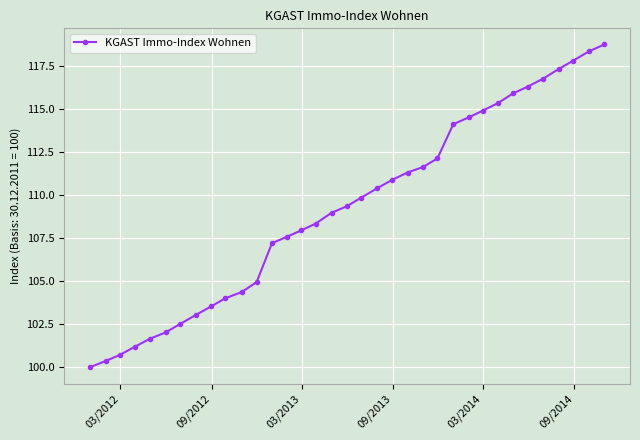

What is the value of the 24th point from the left?

112.1